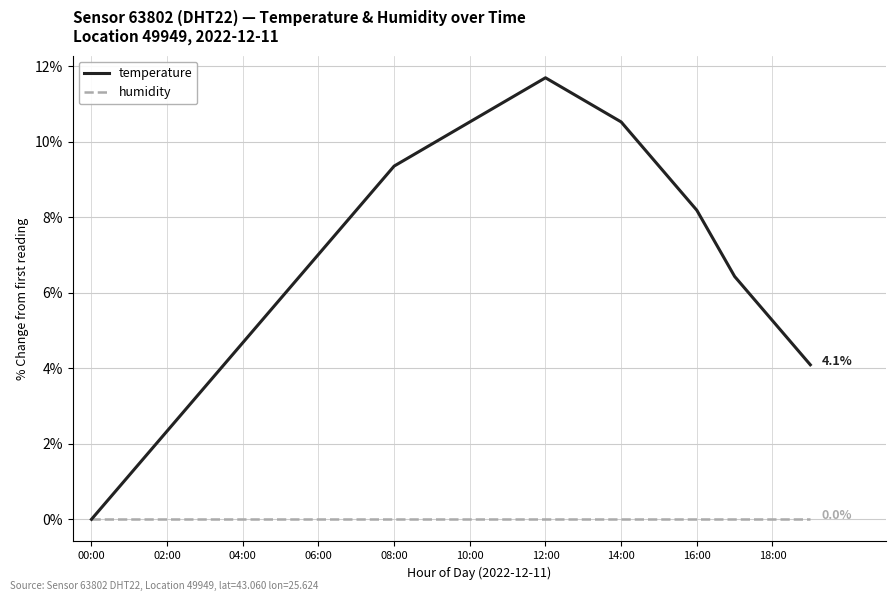

Rank the series by their maximum value, from highest to lowest.

temperature, humidity